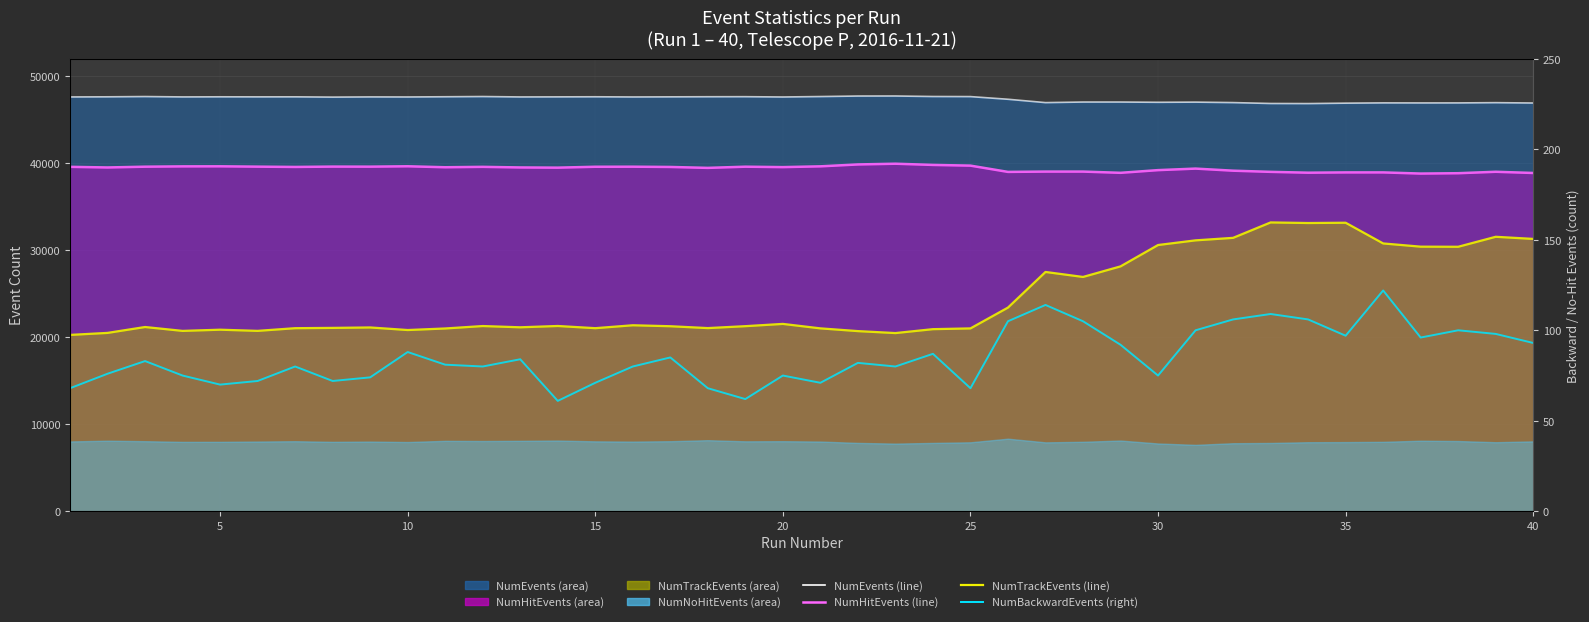

How many data points in NumEvents (line) are less than 47612?

19